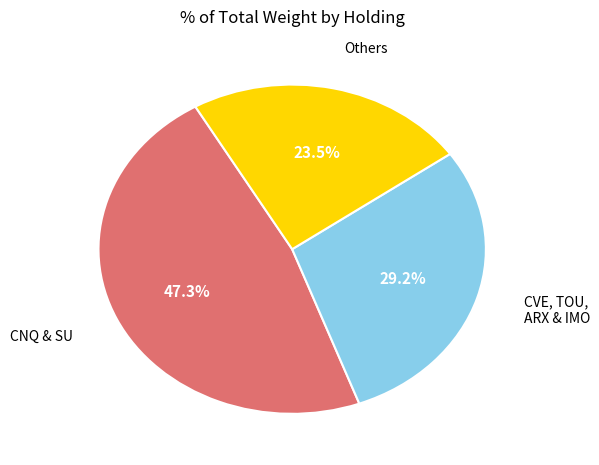

Does any single category account for the majority?

No